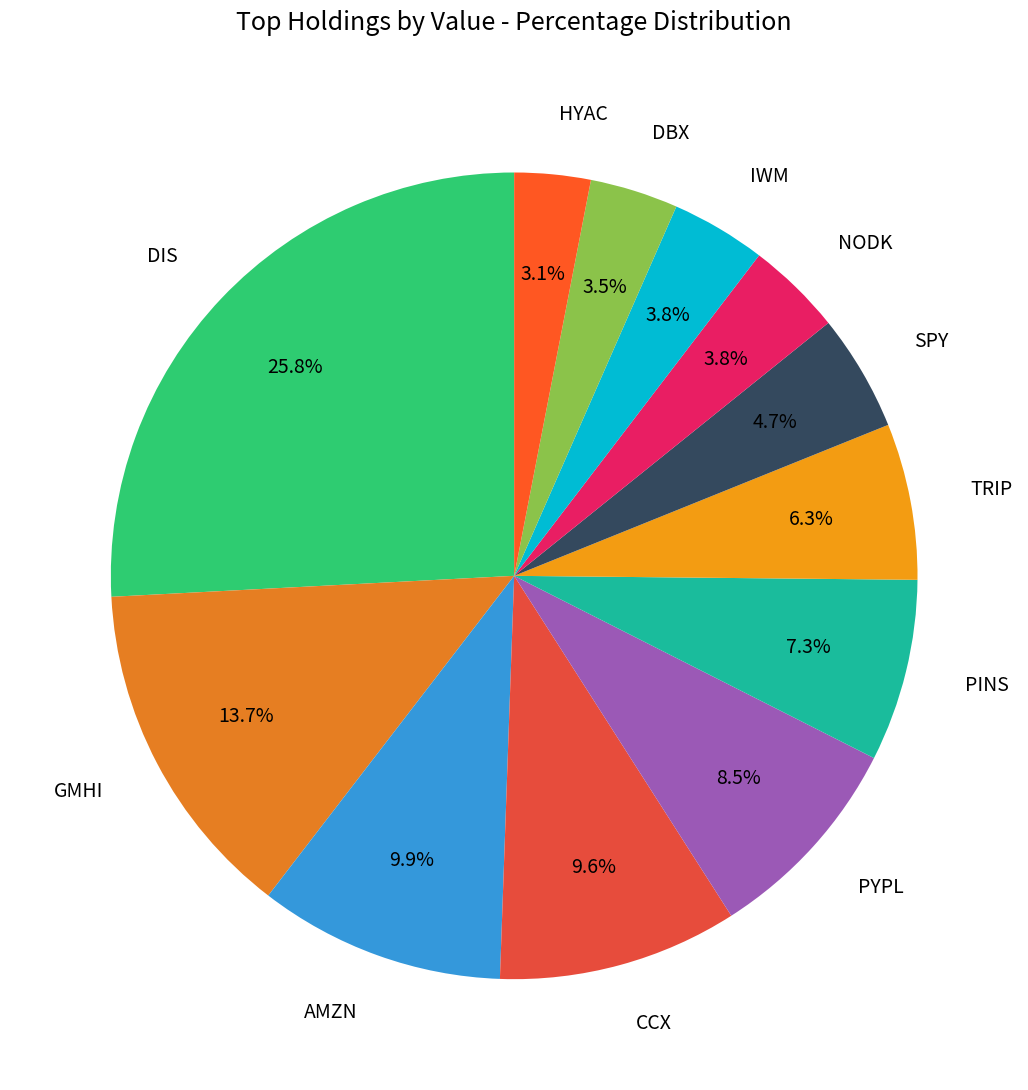

What percentage is the AMZN slice, to the nearest percent?

10%